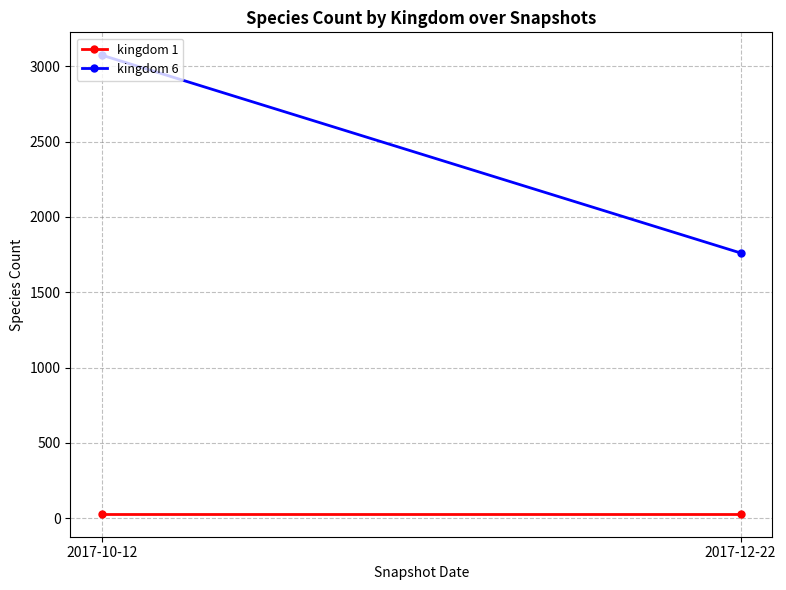

Which series has the widest spread of values?

kingdom 6